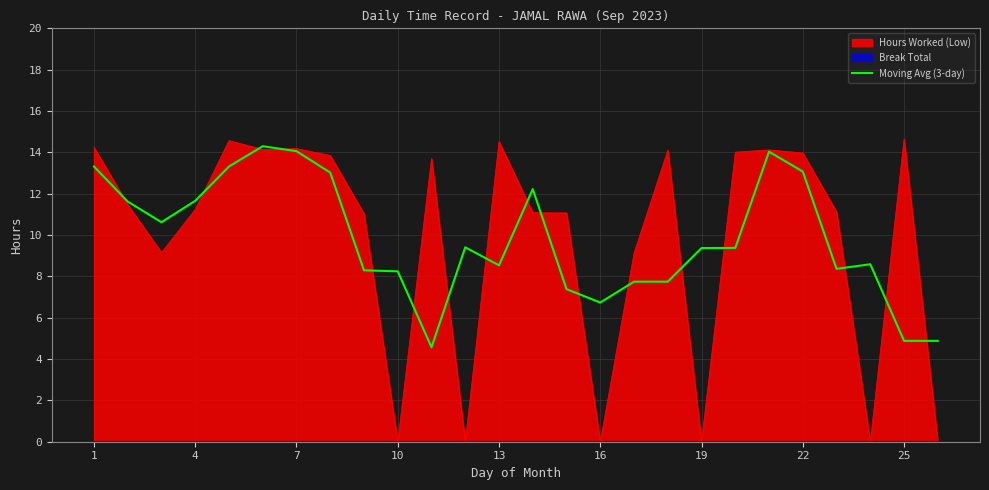

What is the highest value of the Moving Avg (3-day) series?

14.3